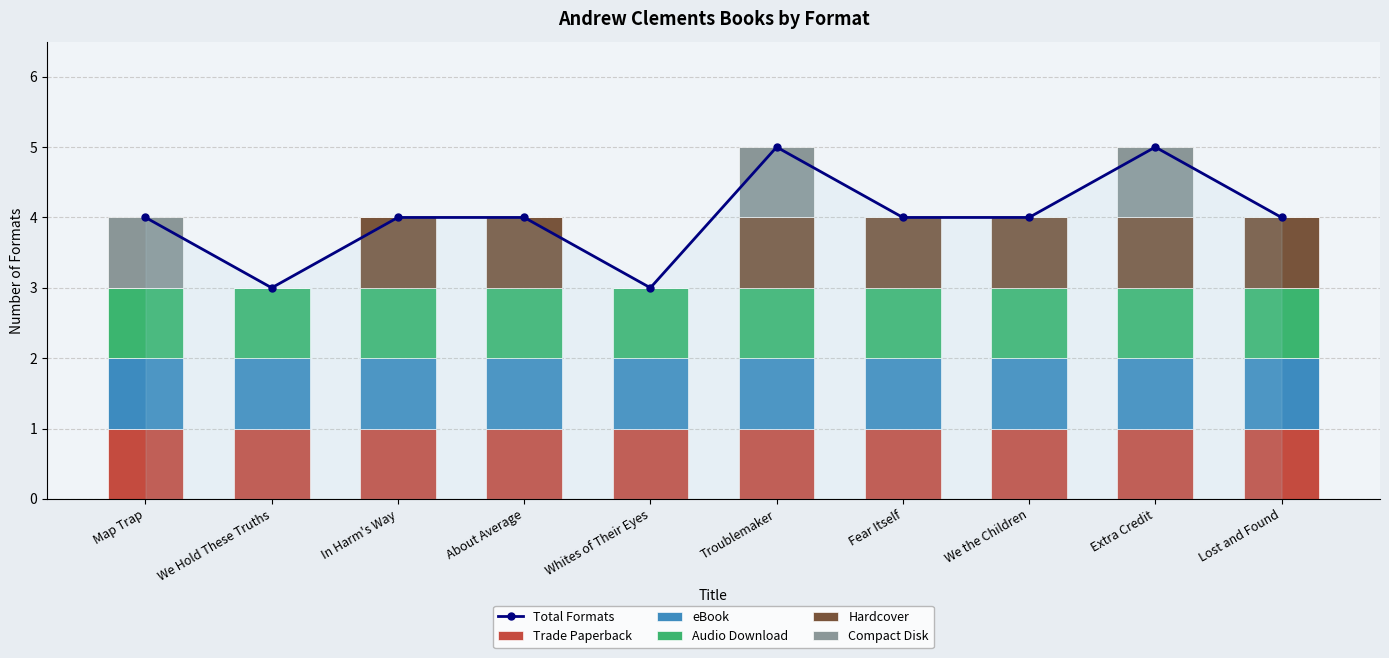

How many groups of bars are there?

10